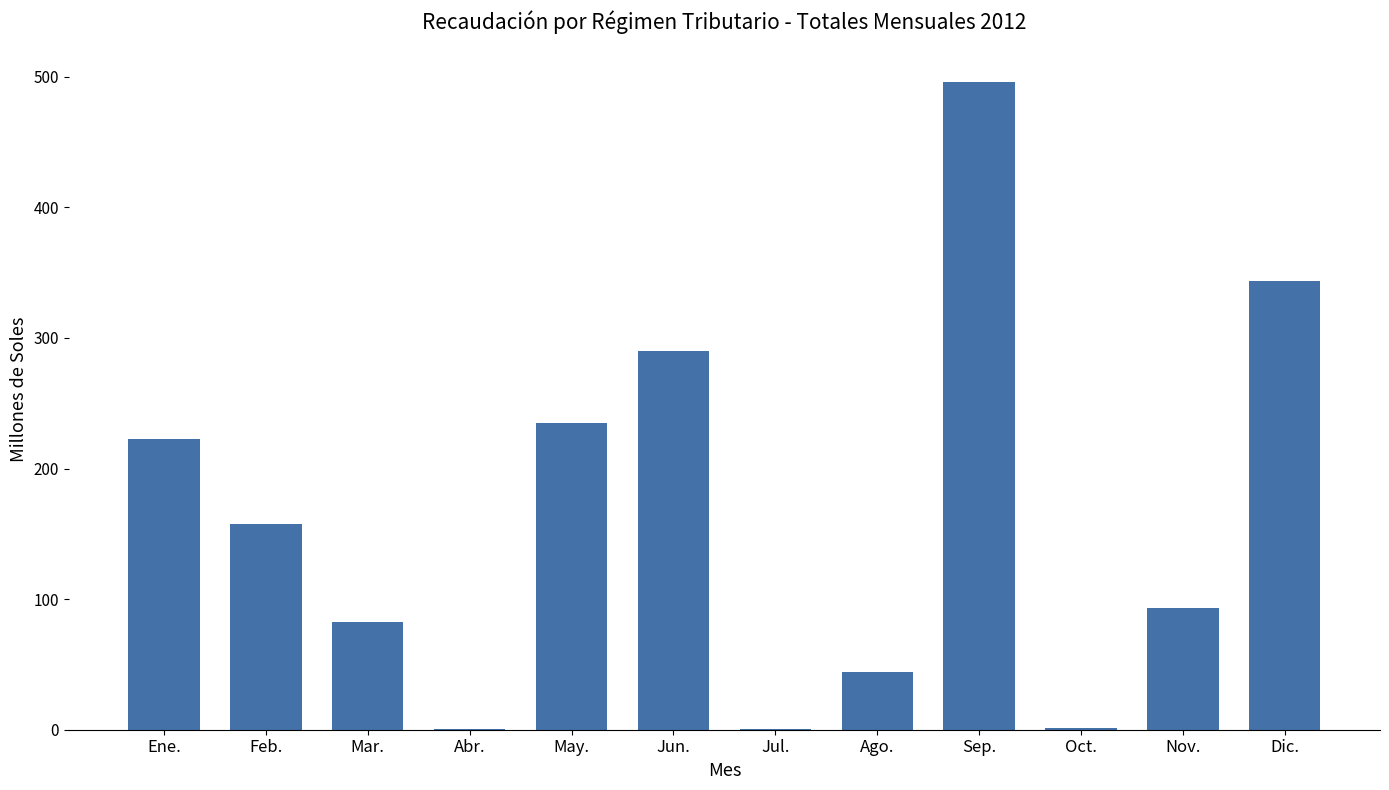

What is the sum of all values?

1967.7